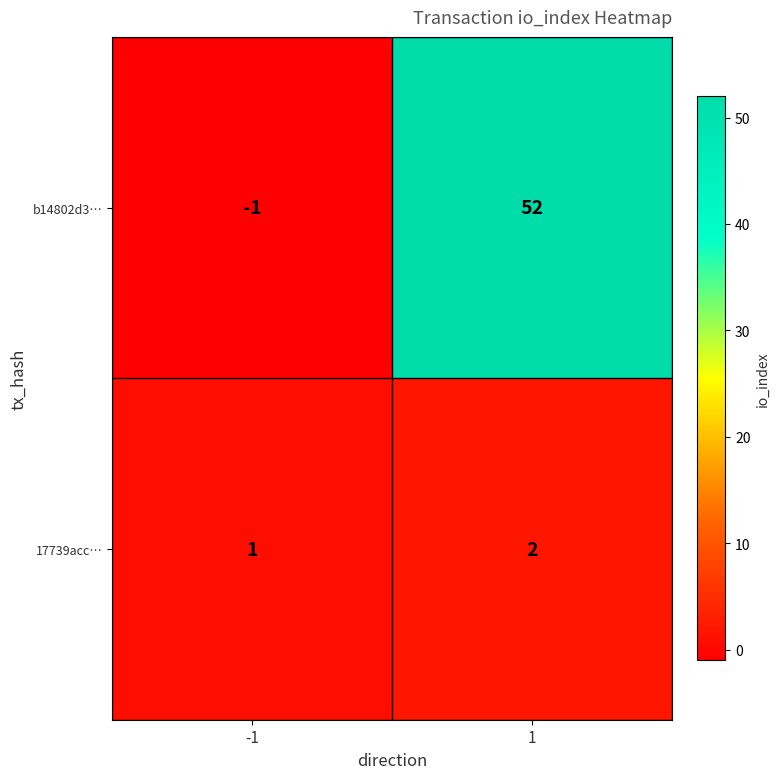

List the series in order of their peak value, highest first.

b14802d3…, 17739acc…